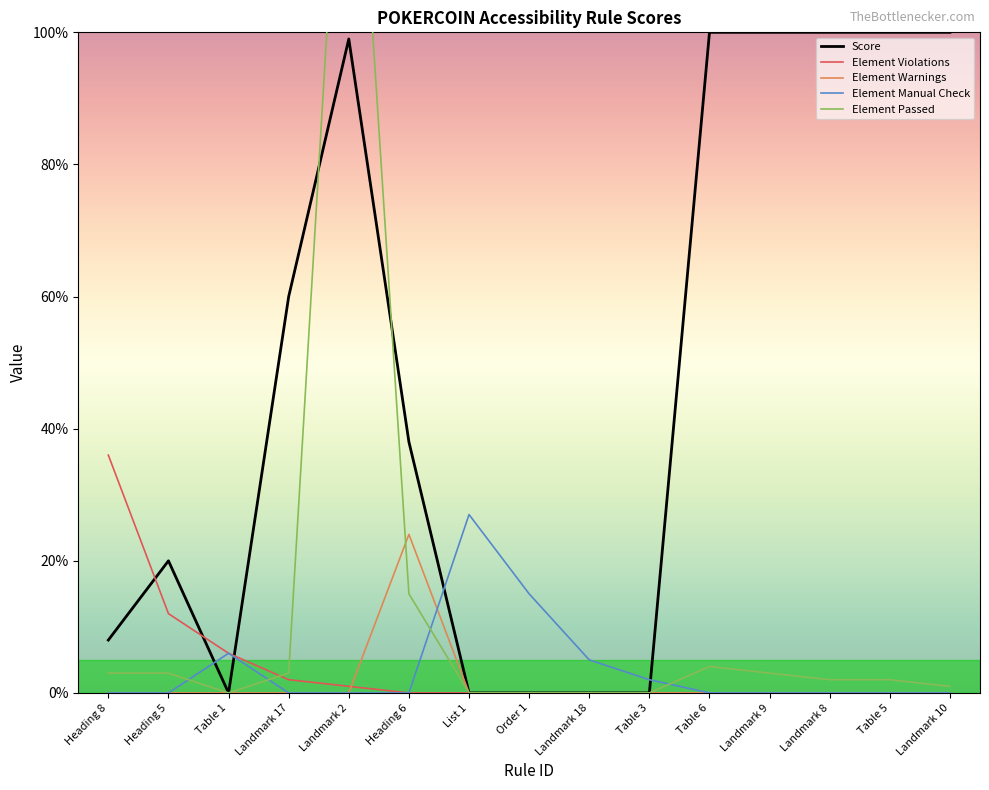

At how many categories does at least one series exceed 81?

6